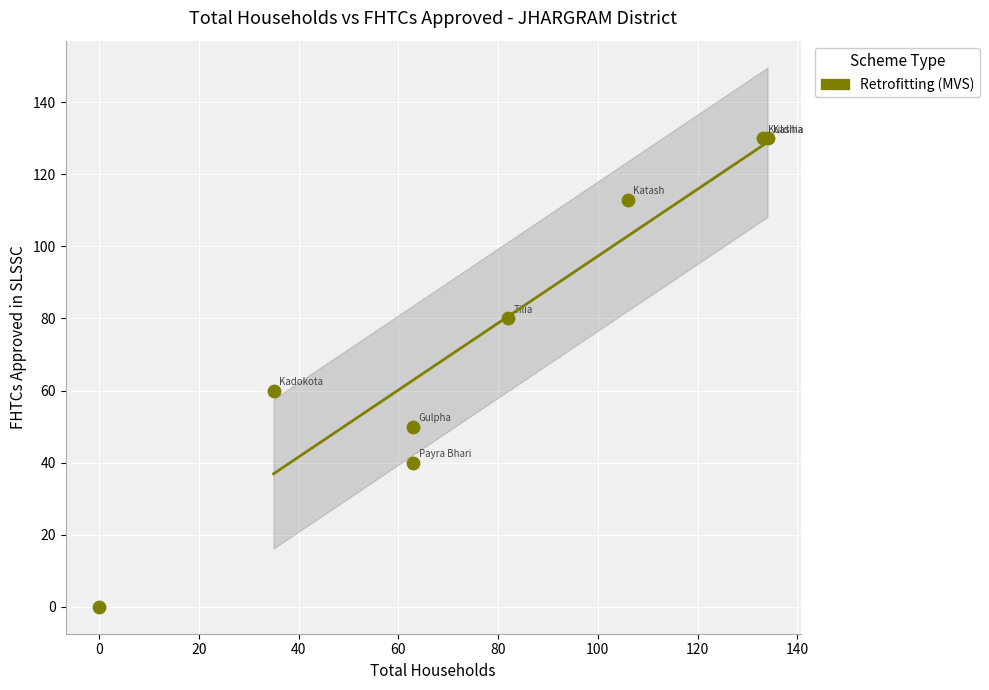

What Y value in the scatter plot is closest to 65?

60